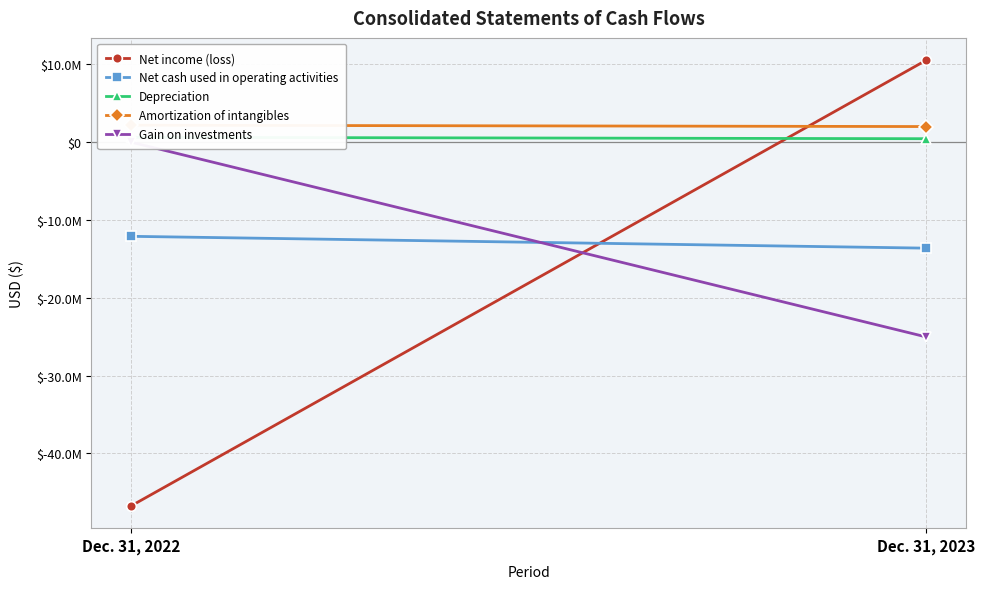

What is the spread (max minus min) of values at Dec. 31, 2022?

48909905